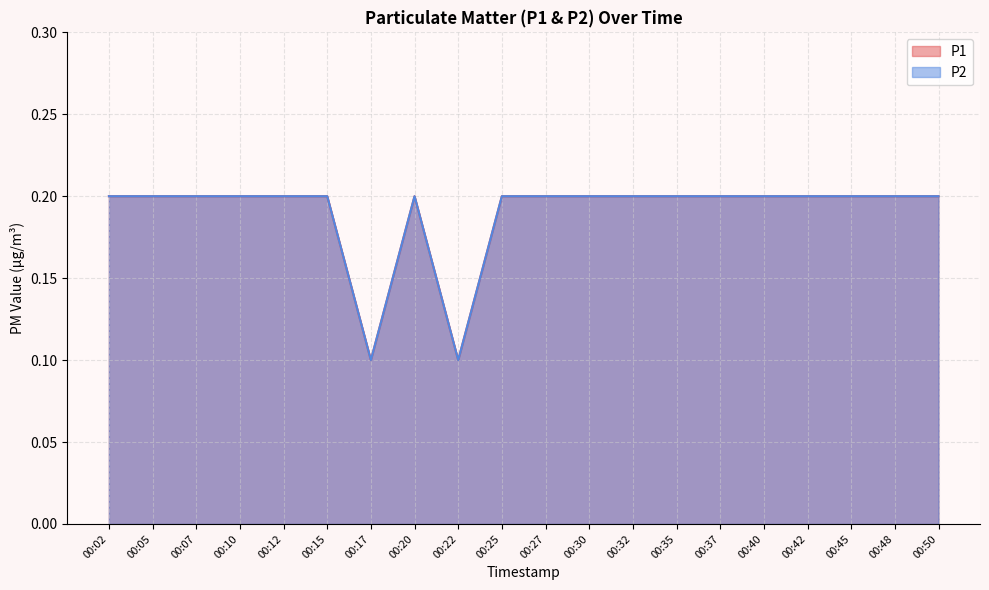

What is the lowest value of the P2 series?

0.1